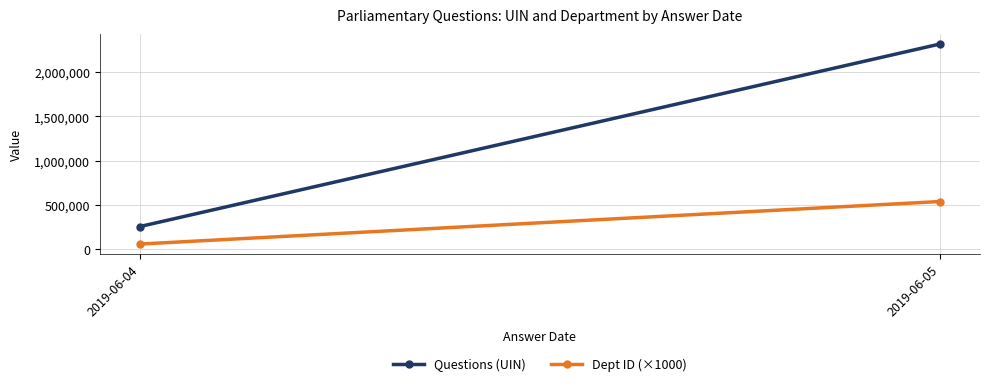

Is it true that Dept ID (×1000) equals 862950 at 2019-06-05?

False